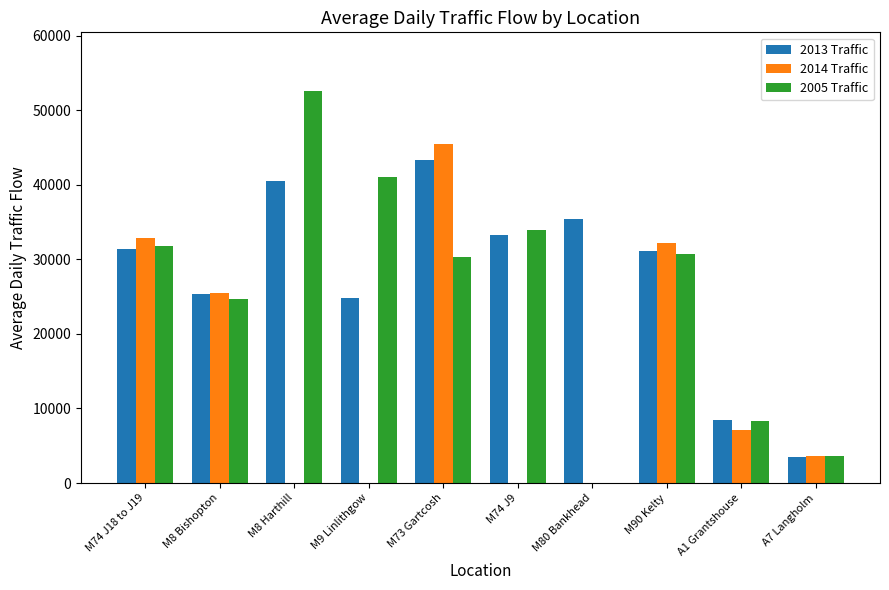

Are the bars horizontal?

No